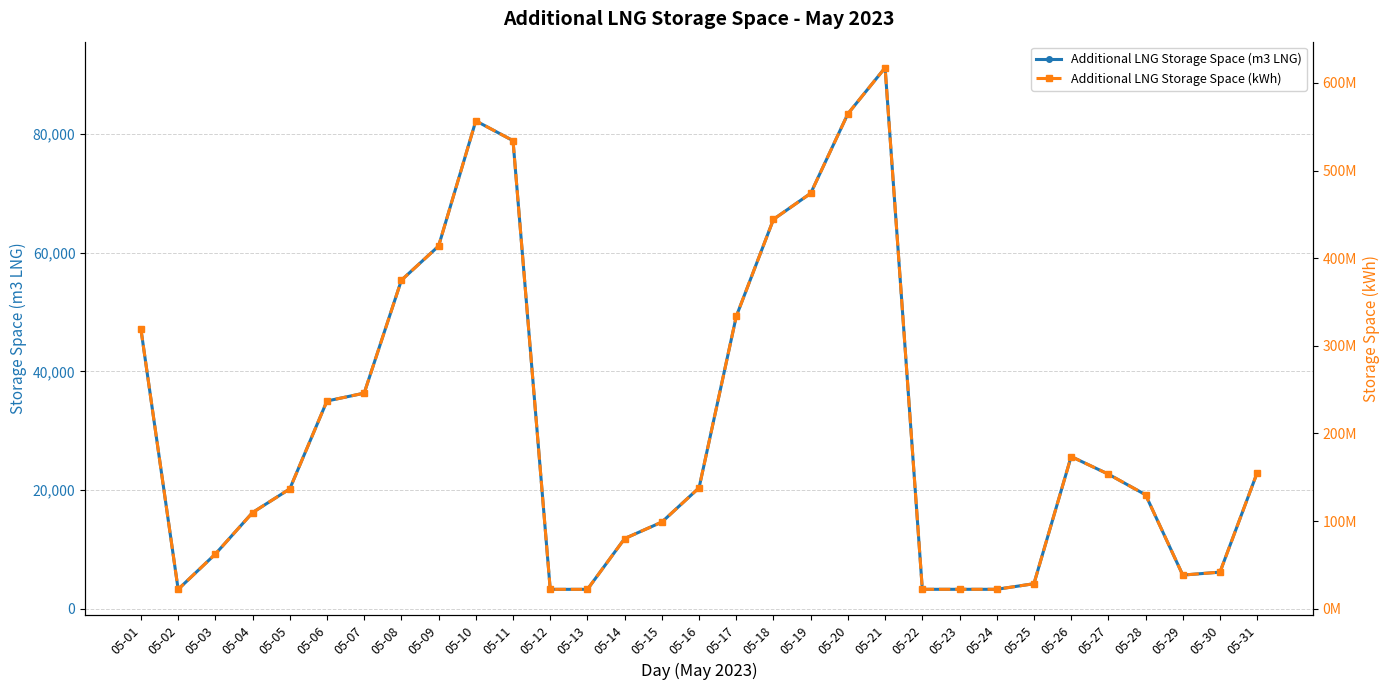

True or false: Additional LNG Storage Space (m3 LNG) has more than 2 points higher than both neighbors.

True